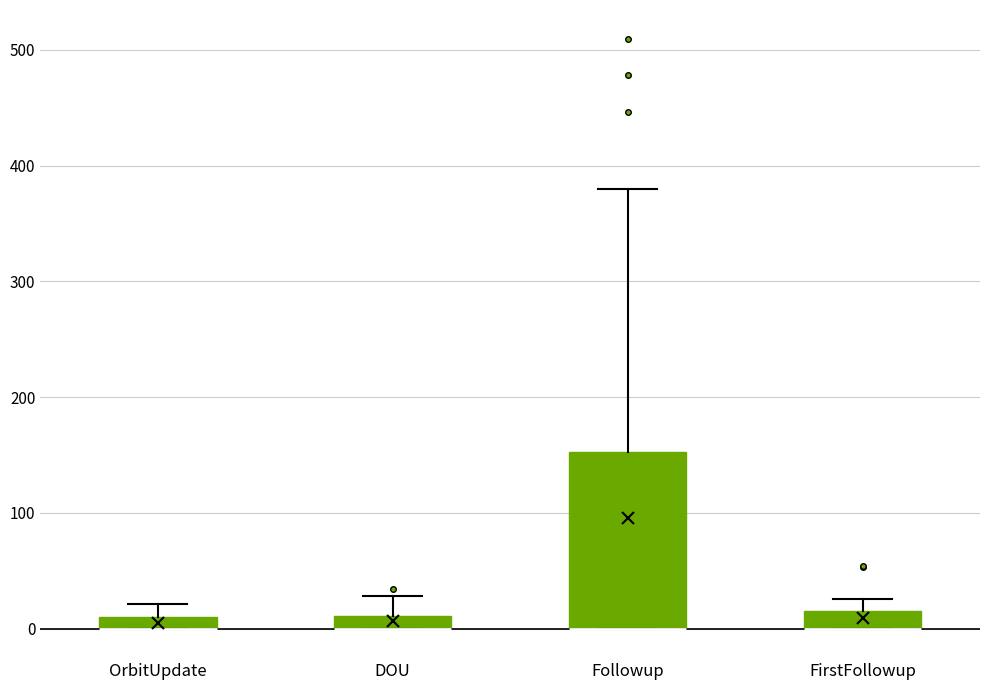

Where does the upper whisker of the box for OrbitUpdate end on the y-axis? The values are not printed on the chart, so give them approximately, as read against the axis.

20